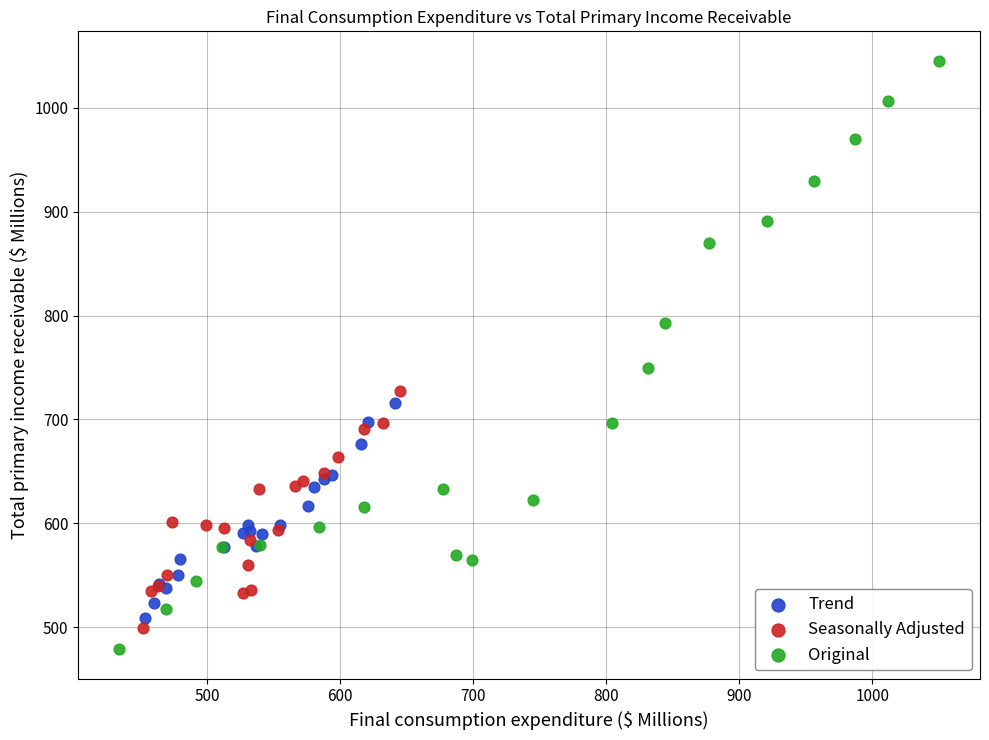

Which series contains the highest Y value?

Original